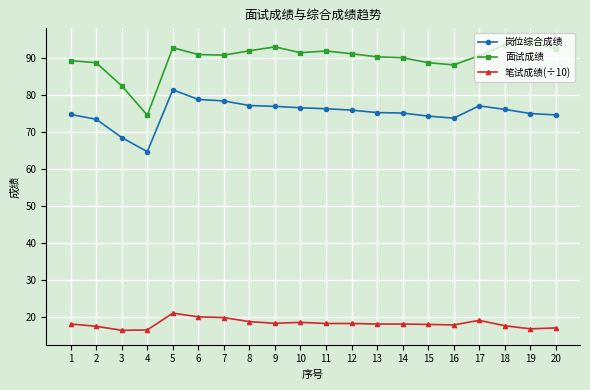

What is the value of the 面试成绩 point at the 20th from the left?

92.6